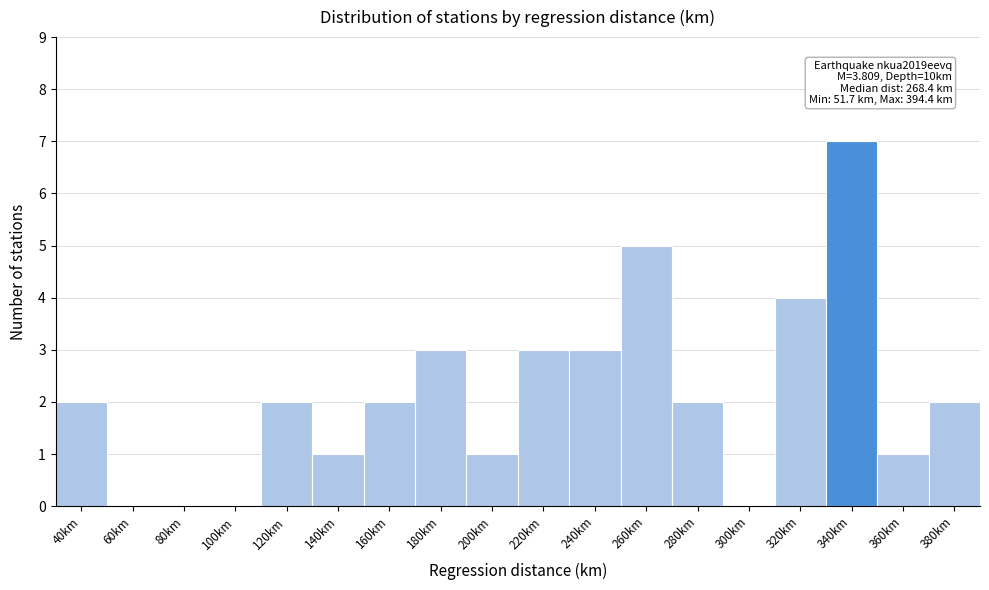

Reading left to right, list all the values displayed in this chart.

40km=2	60km=0	80km=0	100km=0	120km=2	140km=1	160km=2	180km=3	200km=1	220km=3	240km=3	260km=5	280km=2	300km=0	320km=4	340km=7	360km=1	380km=2